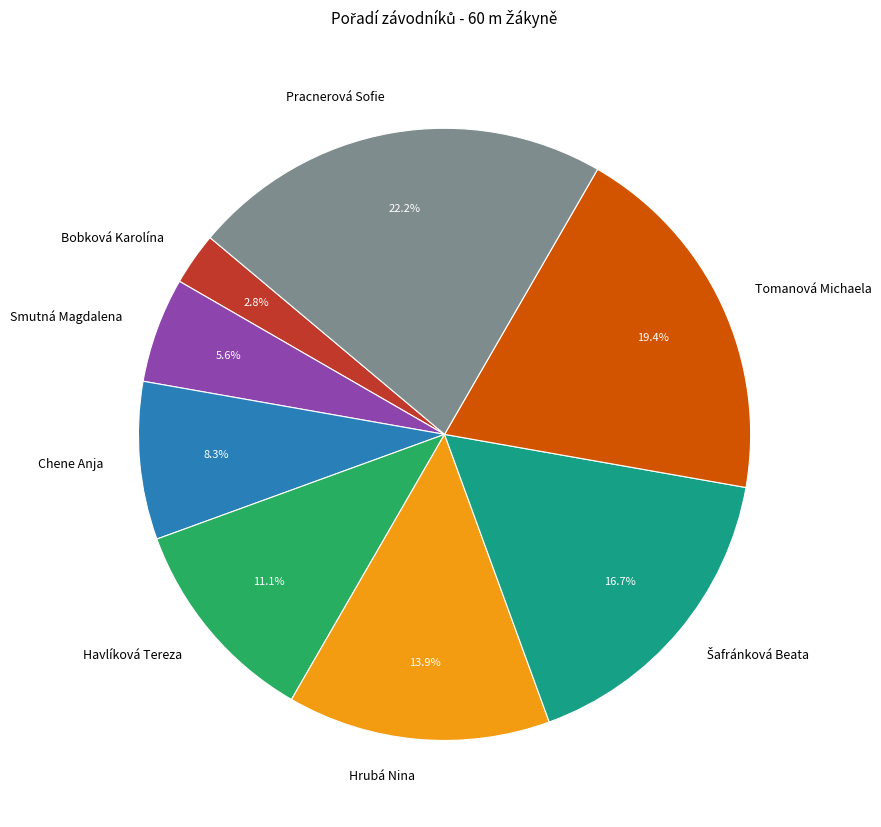

Does Chene Anja represent more than half of the total?

No